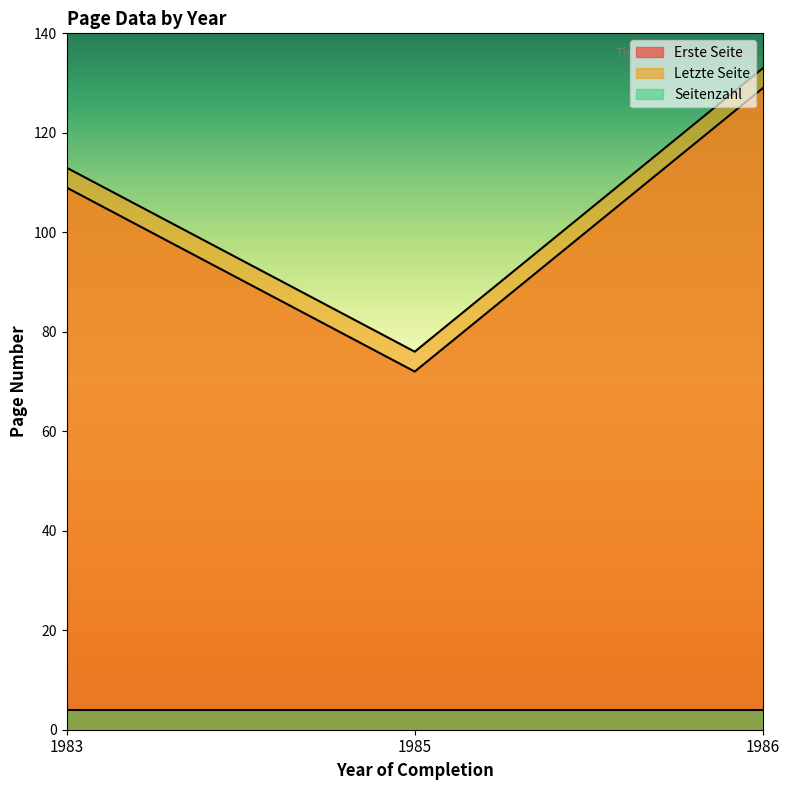

What is the average value of the Letzte Seite series?

107